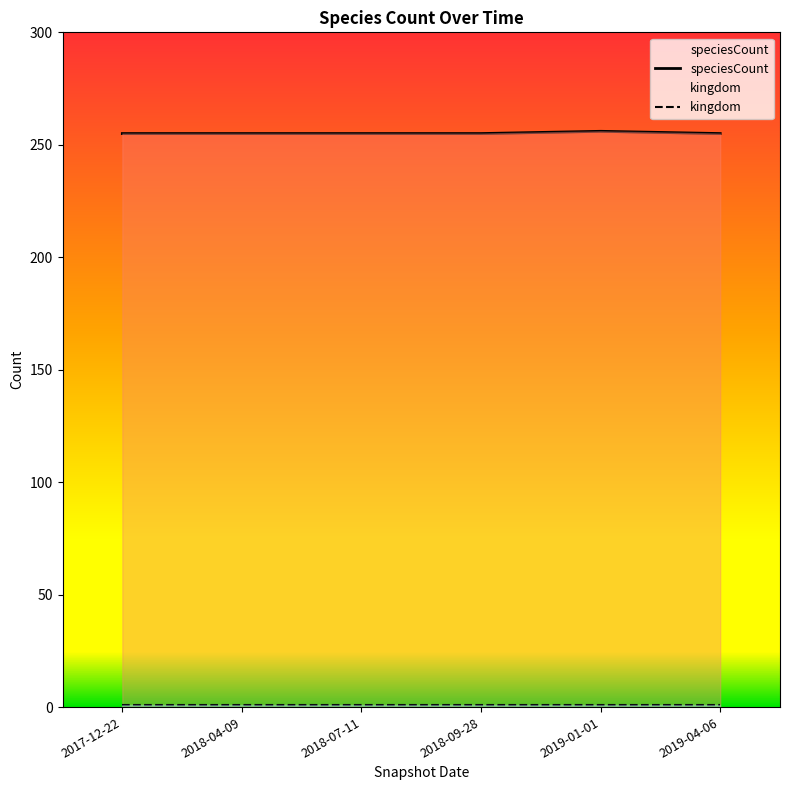

True or false: kingdom and speciesCount intersect in this chart.

False